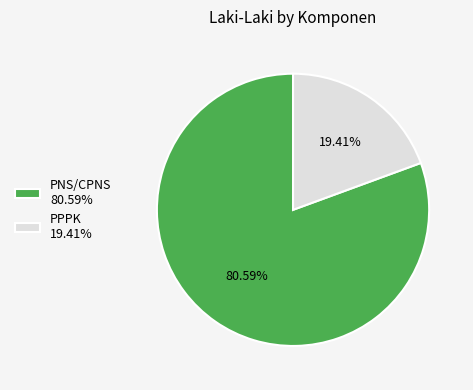

Which category has the smallest portion of the pie?

PPPK